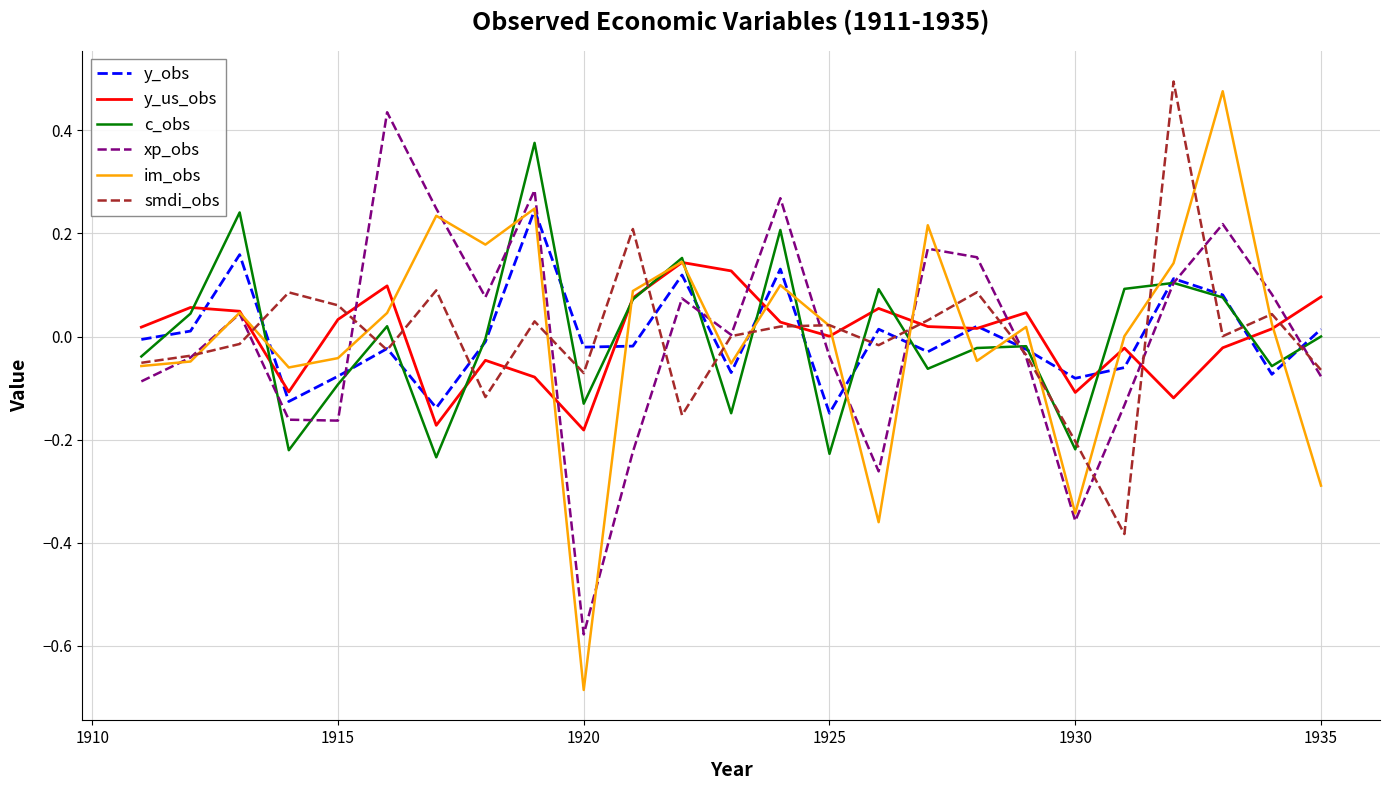

True or false: smdi_obs and xp_obs intersect in this chart.

True